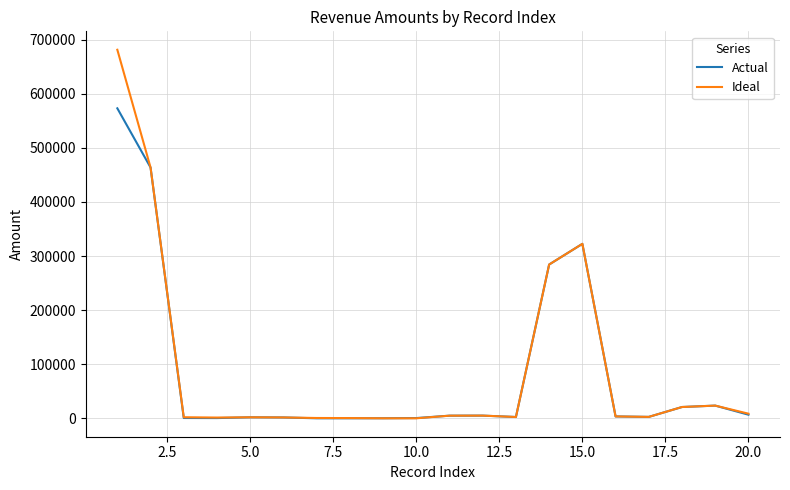

What is the greatest value displayed?

681236.2